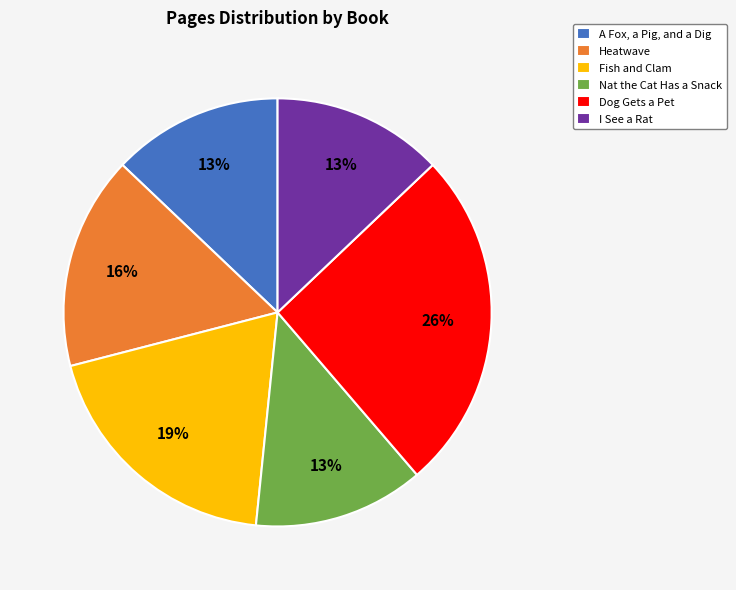

To the nearest percent, what percentage of the pie is Nat the Cat Has a Snack?

13%